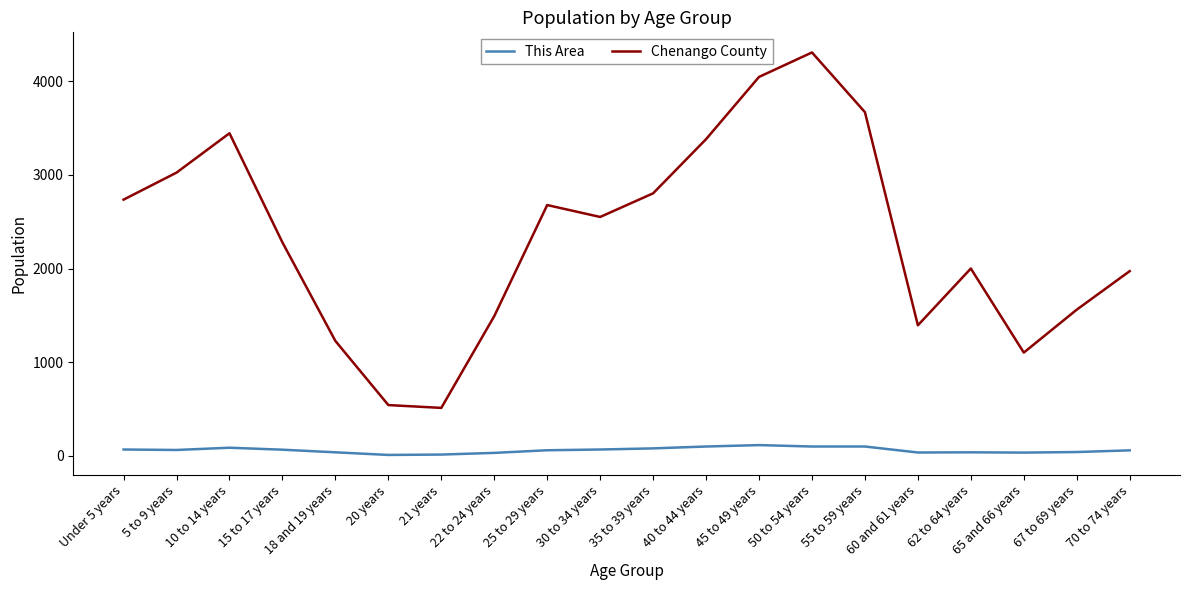

How many distinct data groups are displayed?

2